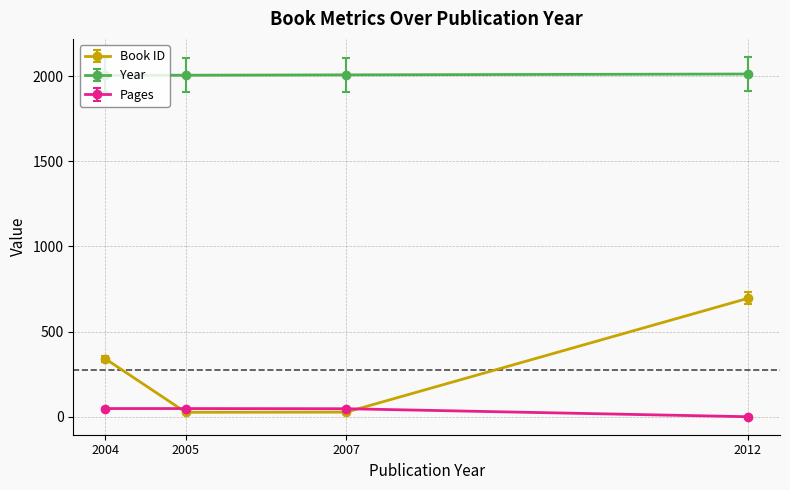

Between 2004 and 2012, which series saw the biggest shift?

Book ID